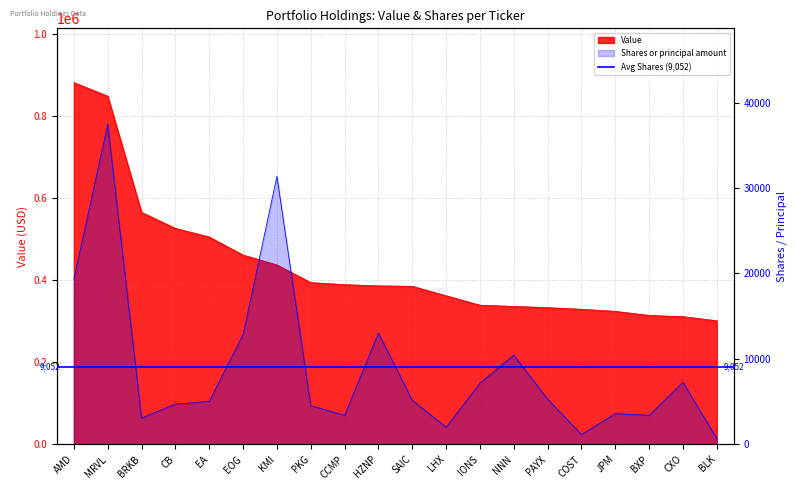

What is the difference between the highest and lowest values at SAIC?

379836